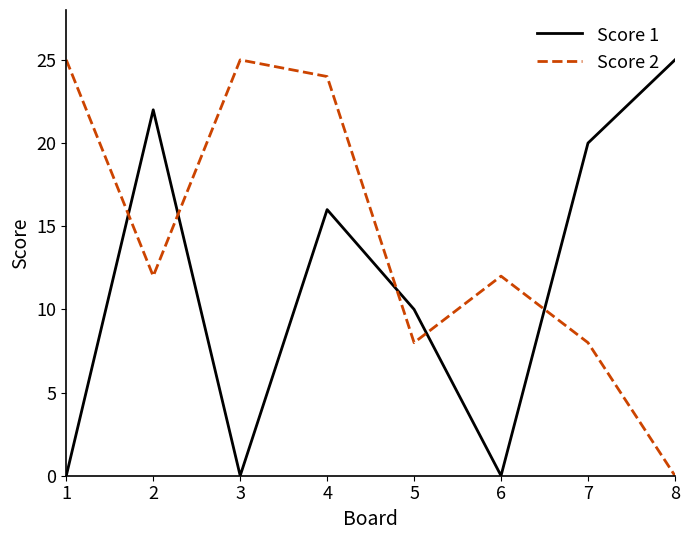

True or false: Score 1 has more than 2 points higher than both neighbors.

False